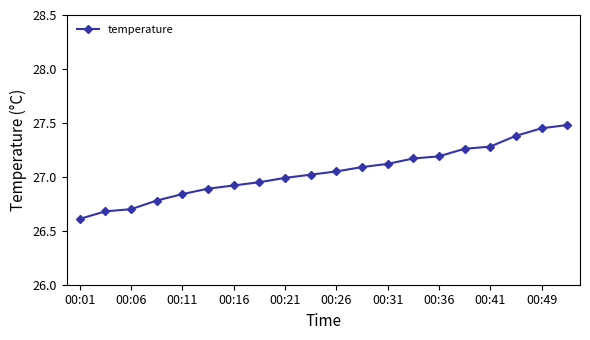

What is the smallest value displayed?

26.6